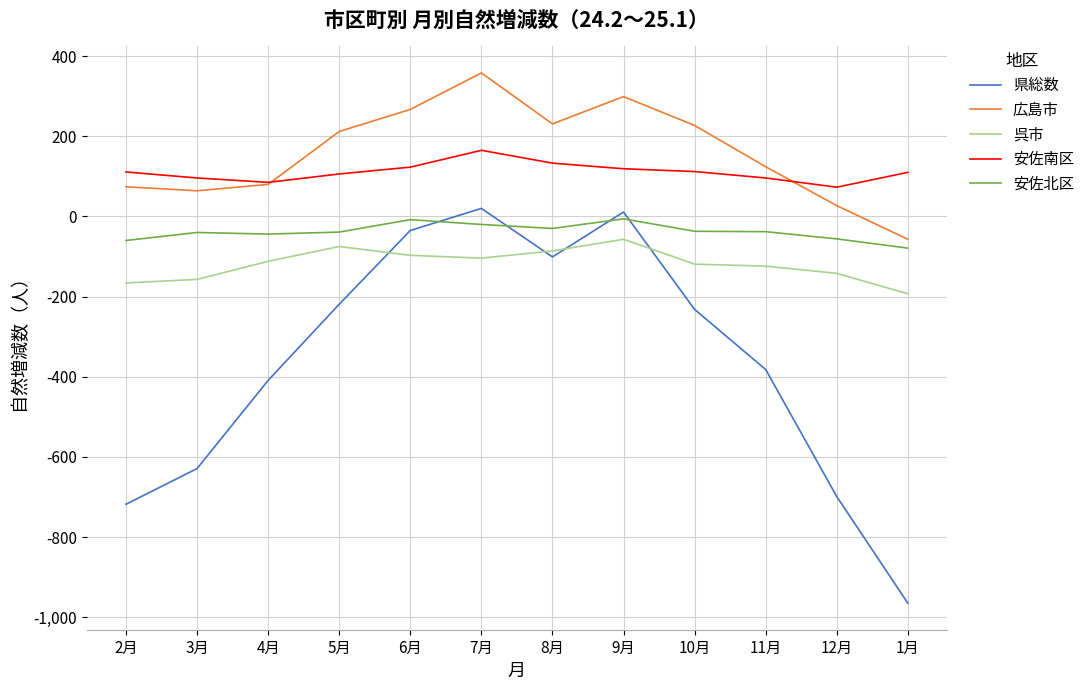

The value of 広島市 at 7月 is 611. True or false?

False